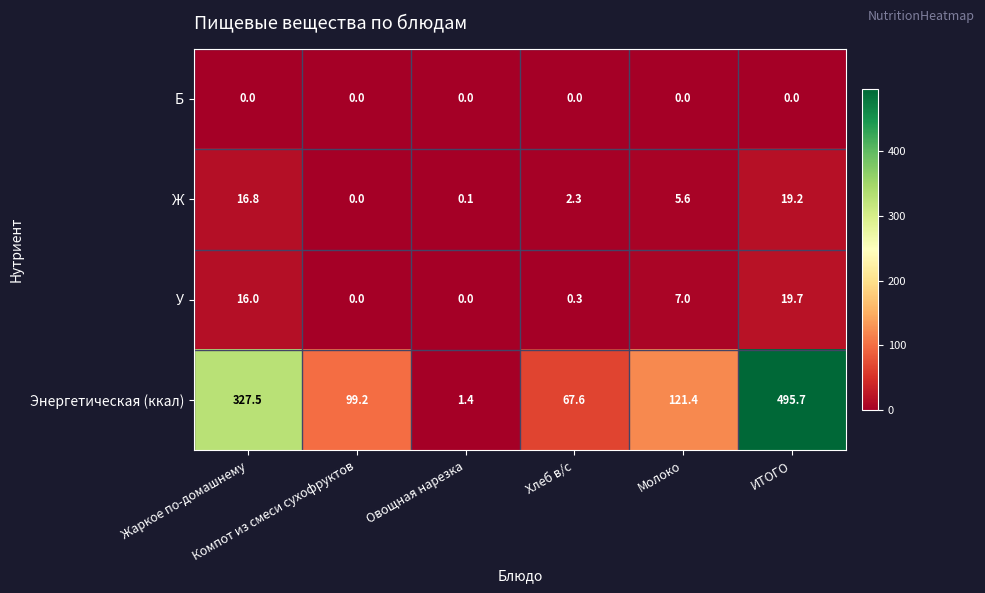

At how many categories does at least one series exceed 2?

5